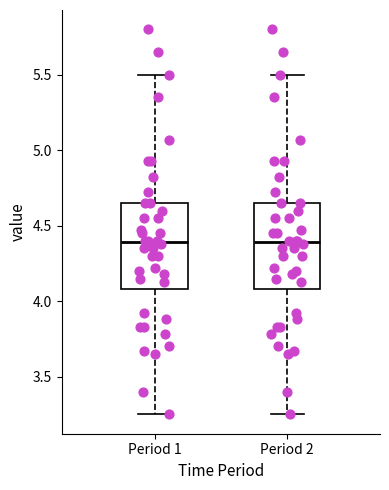

Reading left to right, transcribe this box plot: for each box, give where its median line is, the range the box spans, and where its two whiskers end, as read against the y-axis. The values are not printed on the chart, so give them approximately, as read against the axis.

Period 1: median 4.40, box 4.10 to 4.65, whiskers 3.25 to 5.50
Period 2: median 4.40, box 4.10 to 4.65, whiskers 3.25 to 5.50